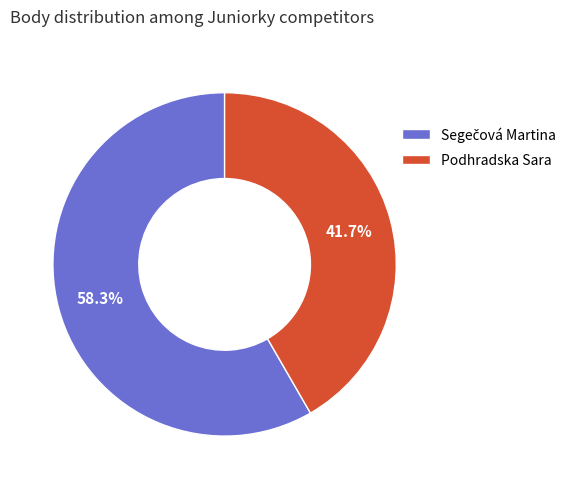

Does any single category account for the majority?

Yes